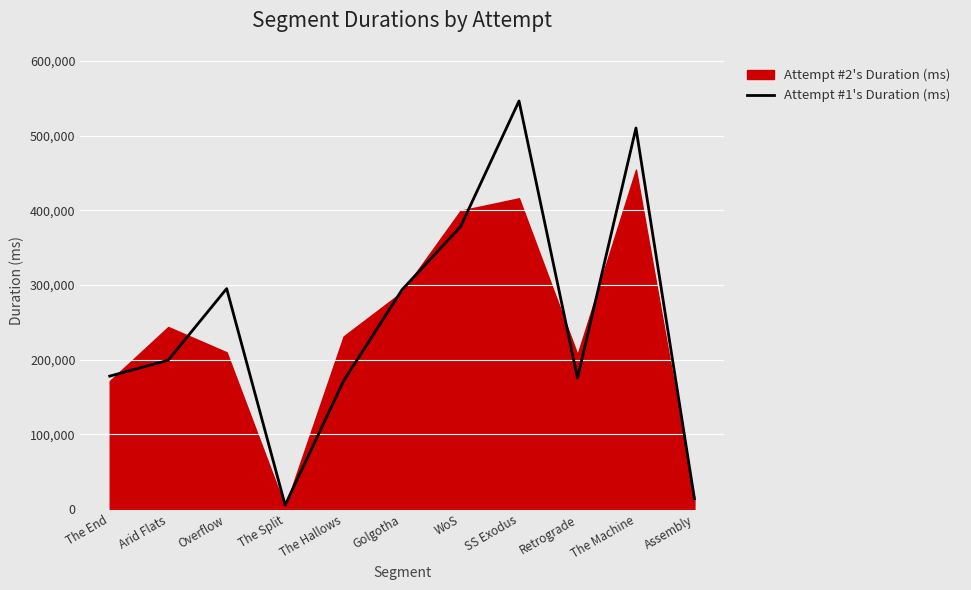

What value does the data have at SS Exodus, to the nearest 50?

546200